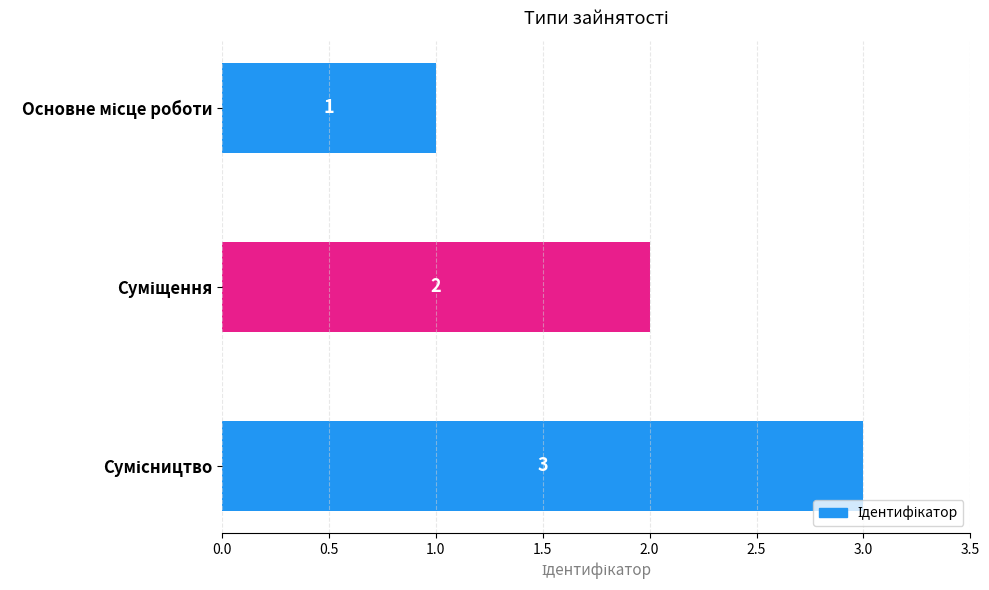

Count the number of data series in this chart.

1